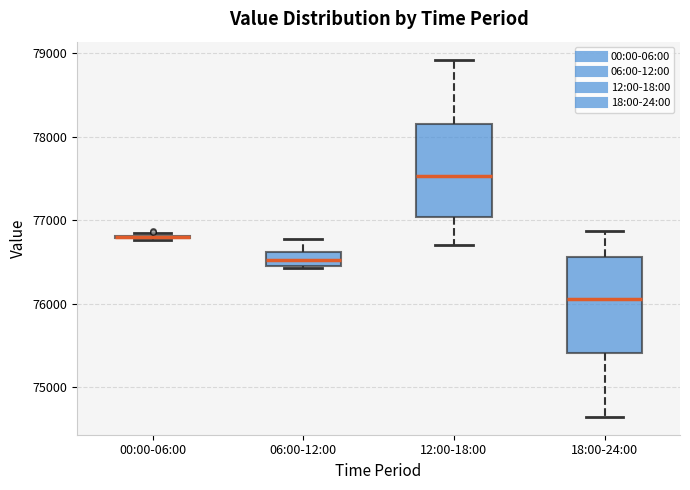

Reading left to right, read every box against the y-axis: the position of its median line, the range the box covers, and the ends of its whiskers. The values are not printed on the chart, so give them approximately, as read against the axis.

00:00-06:00: box collapsed to a line at 76800, whiskers 76800 to 76800
06:00-12:00: median 76500 (inside the box), box 76500 to 76600, whiskers 76400 to 76800
12:00-18:00: median 77500, box 77000 to 78200, whiskers 76700 to 78900
18:00-24:00: median 76100, box 75400 to 76600, whiskers 74600 to 76900